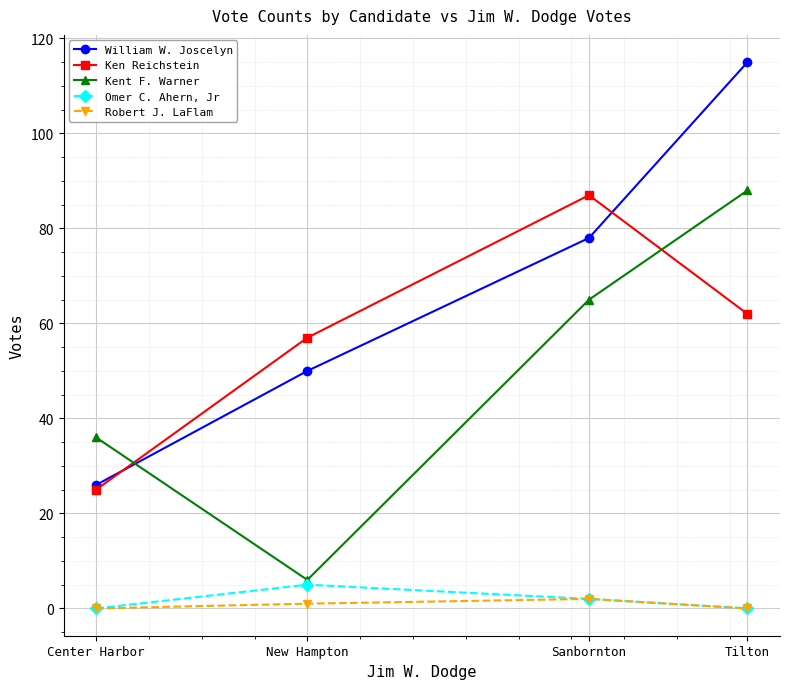

What is the spread (max minus min) of values at Tilton?

115